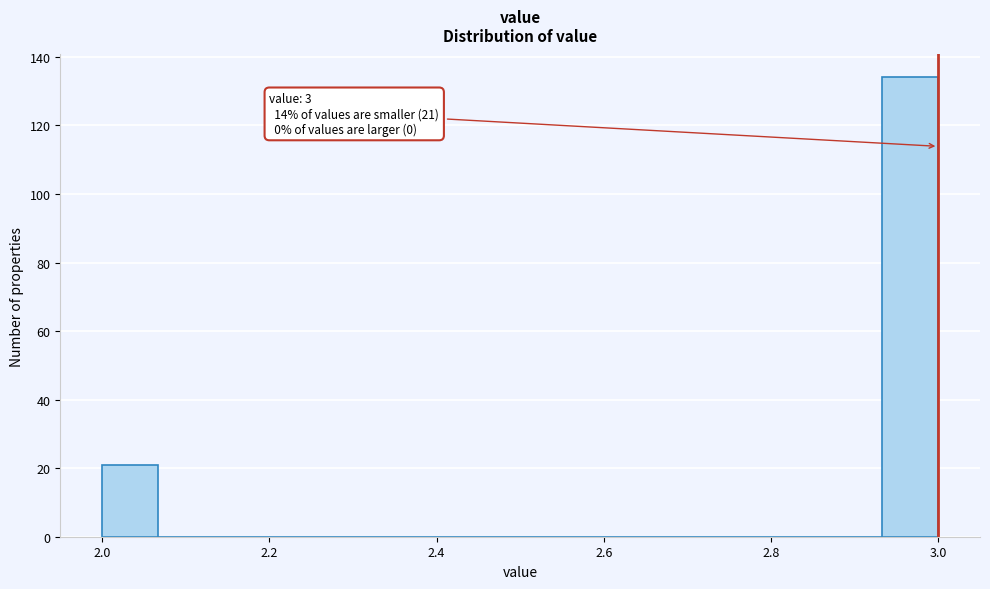

Around what value on the x-axis is the tallest bar? Give the approximate position of its centre, as read against the axis.

2.96